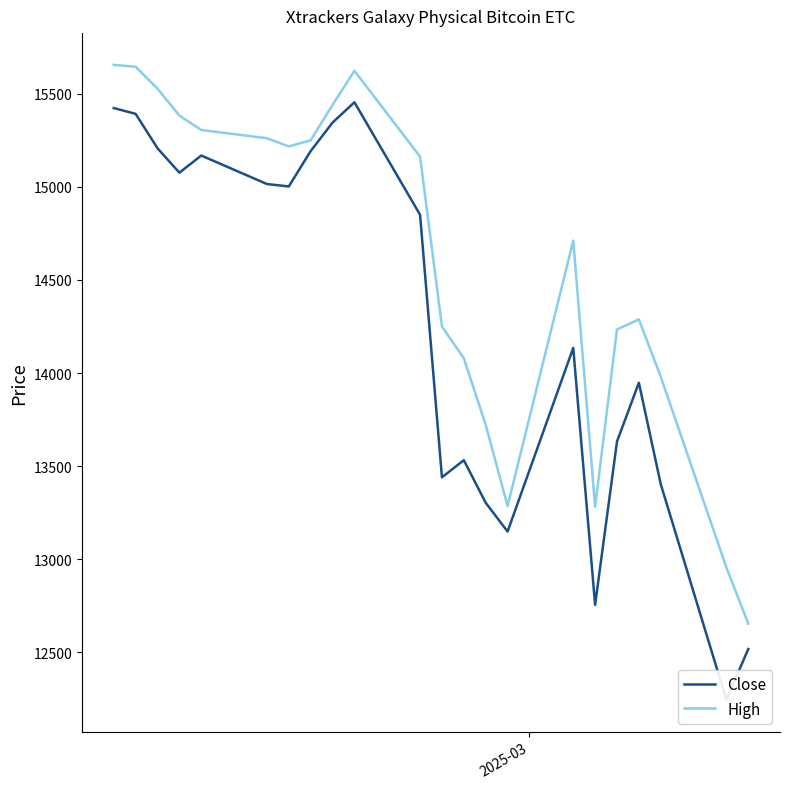

In High, how many points are lower than both neighbors (excluding endpoints)?

3